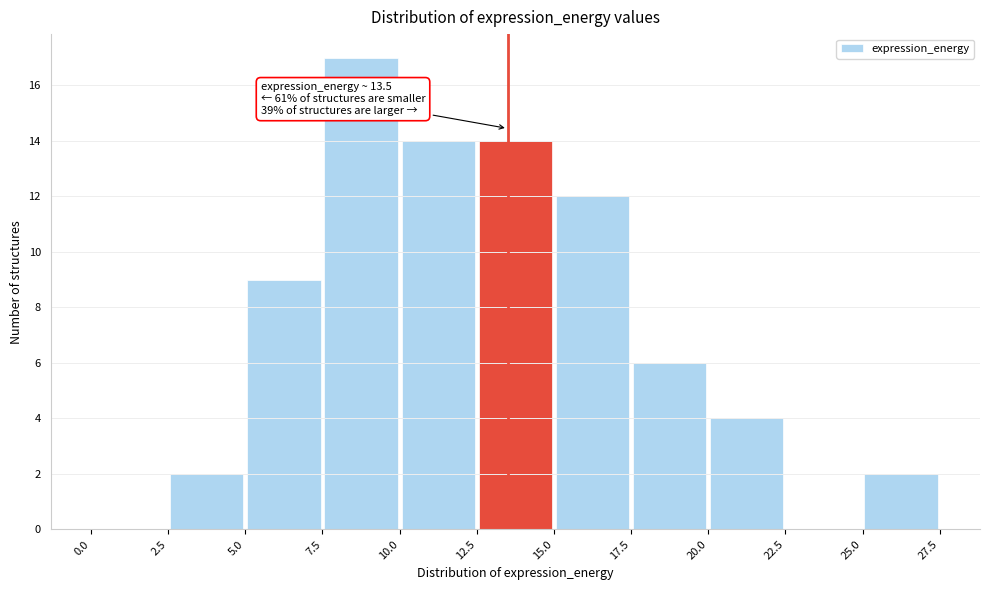

Over which range of the x-axis is the bar tallest?

7.5 to 10.0